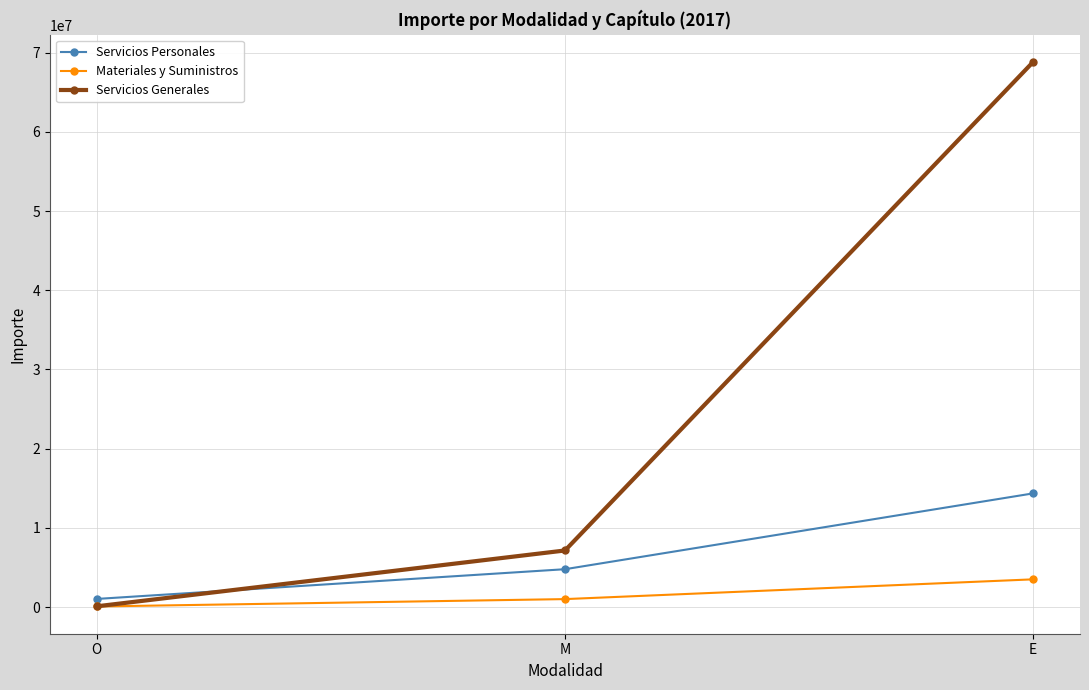

Rank the categories by Servicios Personales value from lowest to highest.

O, M, E